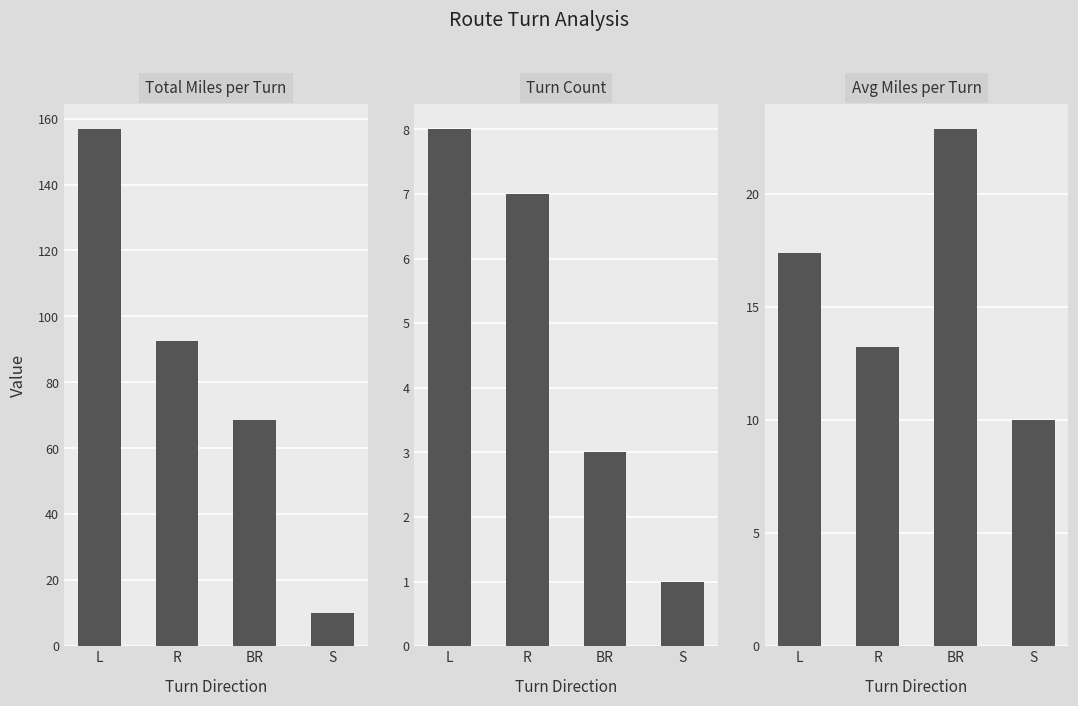

How many distinct data groups are displayed?

2